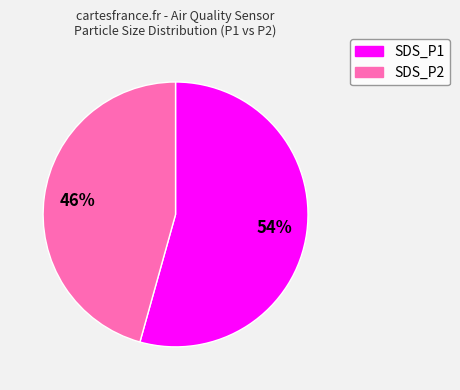

Rank the categories by value from lowest to highest.

SDS_P2, SDS_P1